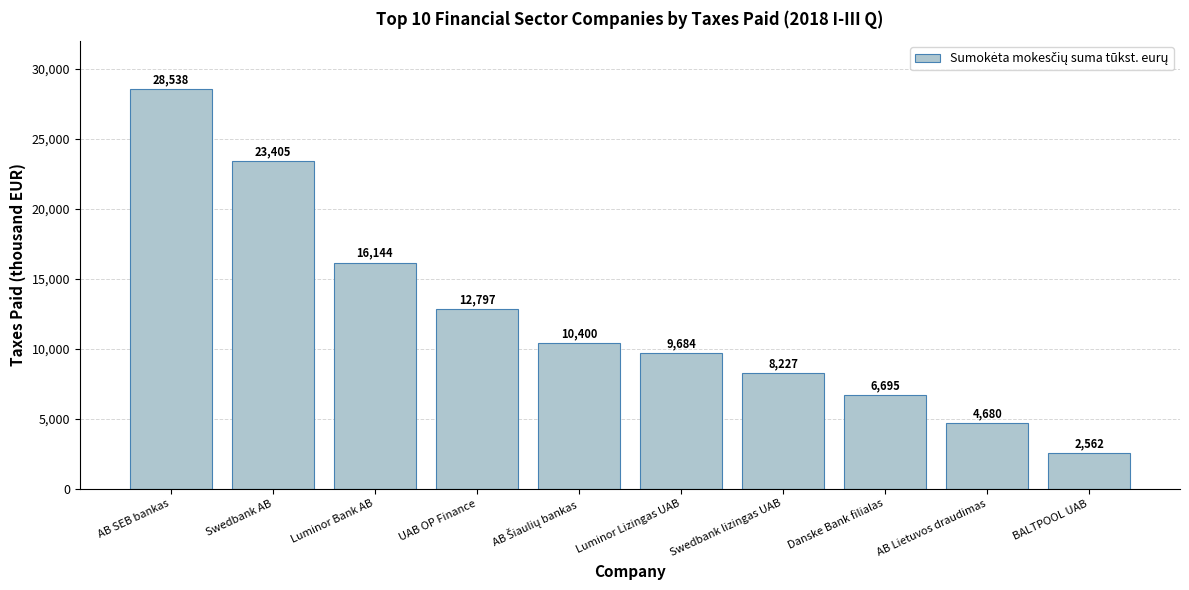

What is the sum of all values?

123132